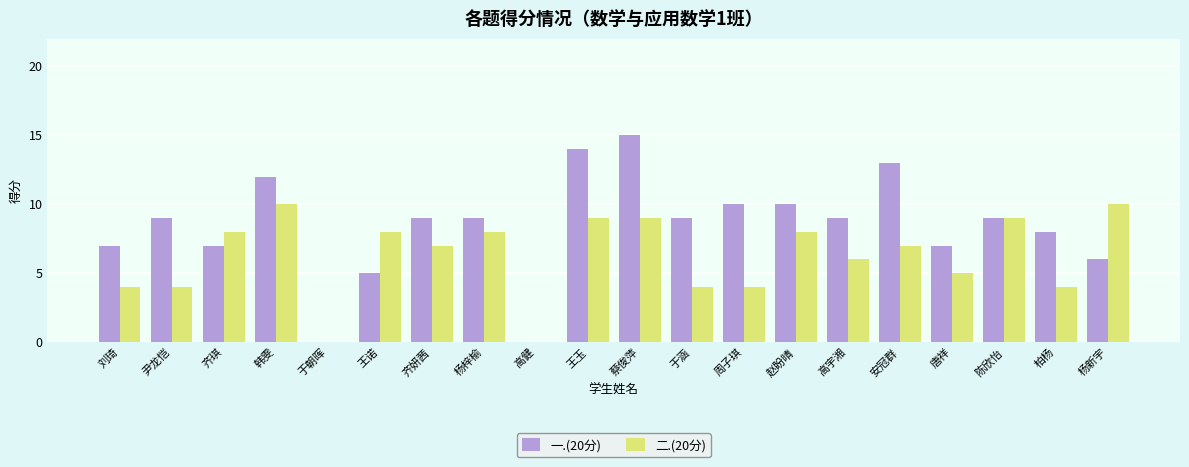

Reading left to right, transcribe all the data shown in this chart.

一.(20分): 刘琦=7	尹龙恺=9	齐琪=7	韩雯=12	于朝晖=0	王诺=5	齐妍茜=9	杨梓榆=9	高健=0	王玉=14	蔡俊萍=15	于涵=9	周子琪=10	赵盼晴=10	高宇湘=9	安冠群=13	唐祥=7	陈欣怡=9	柏杨=8	杨新宇=6
二.(20分): 刘琦=4	尹龙恺=4	齐琪=8	韩雯=10	于朝晖=0	王诺=8	齐妍茜=7	杨梓榆=8	高健=0	王玉=9	蔡俊萍=9	于涵=4	周子琪=4	赵盼晴=8	高宇湘=6	安冠群=7	唐祥=5	陈欣怡=9	柏杨=4	杨新宇=10